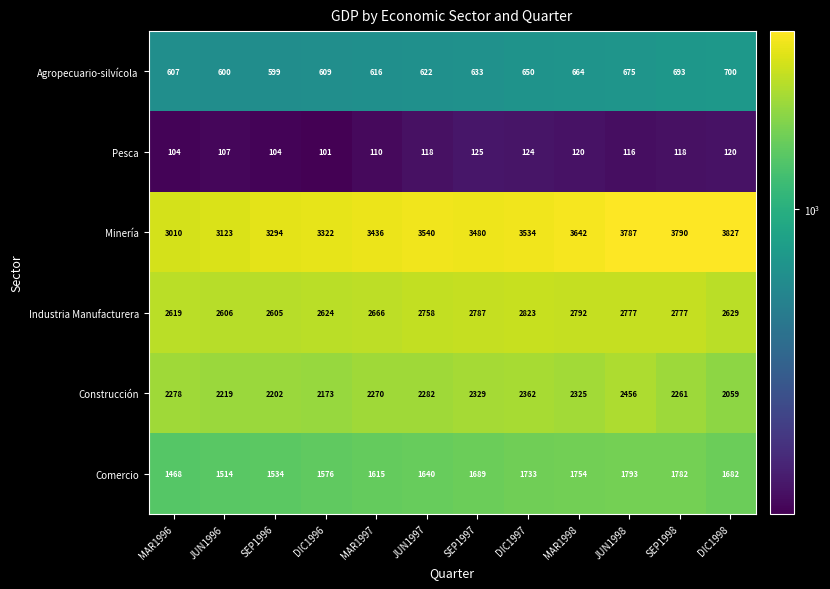

List the series in order of their peak value, lowest first.

Pesca, Agropecuario-silvícola, Comercio, Construcción, Industria Manufacturera, Minería